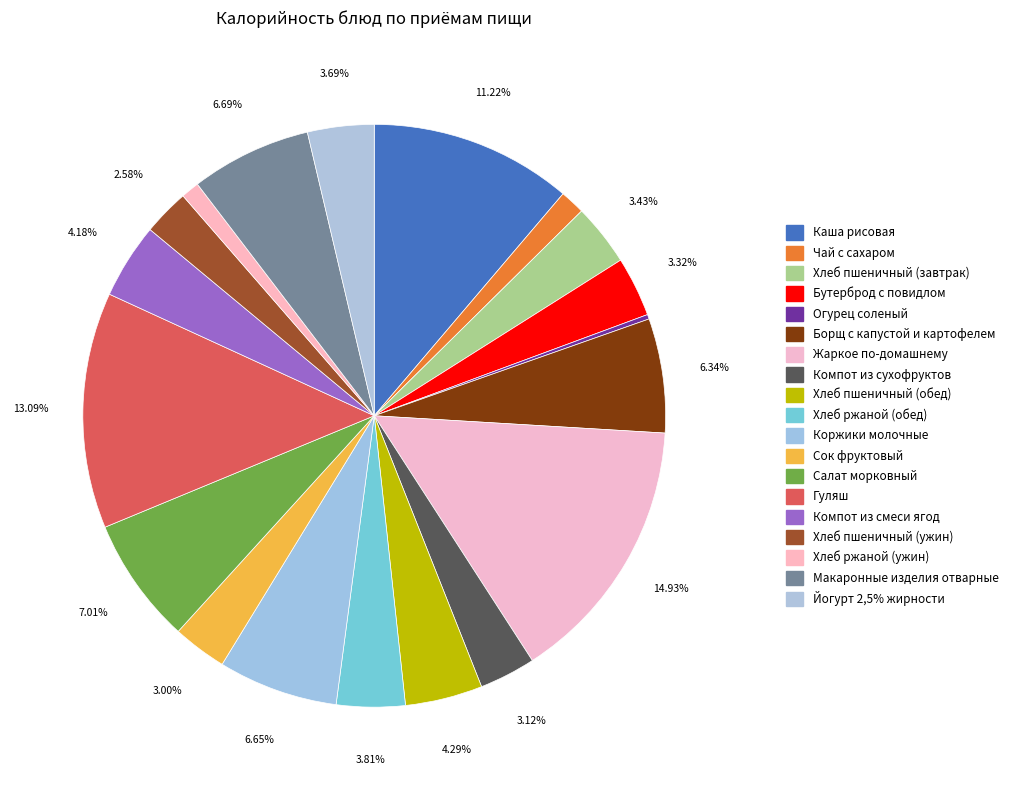

To the nearest percent, what portion does Хлеб ржаной (ужин) represent?

1%